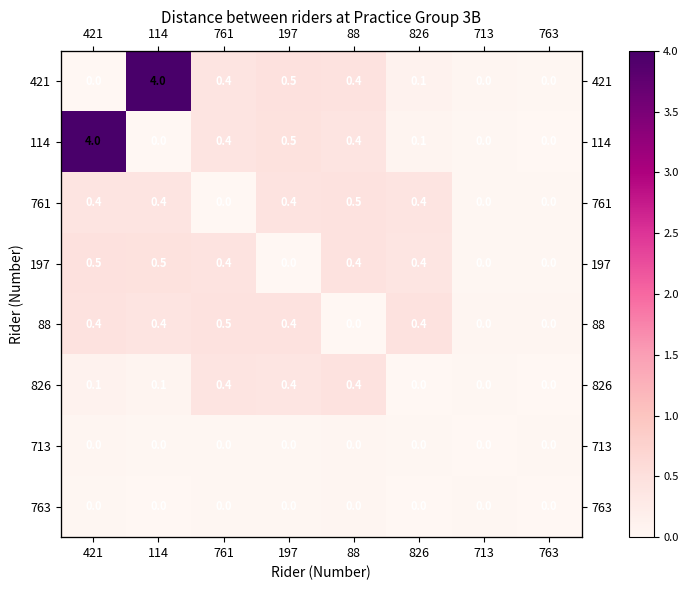

Which category has the lowest value in the 713 series?

713